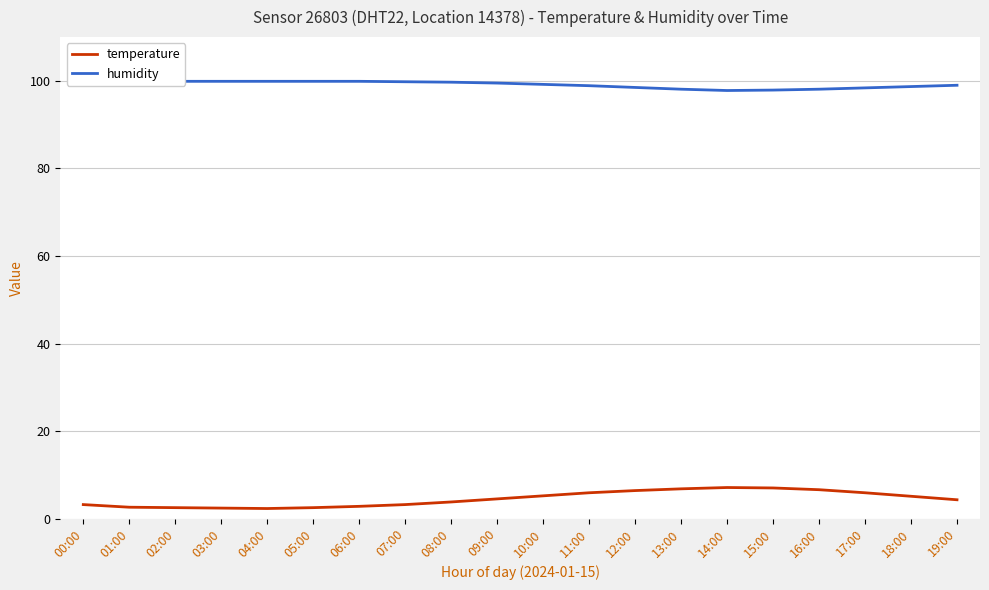

Is the value of temperature at 11:00 greater than the value of humidity at 17:00?

No